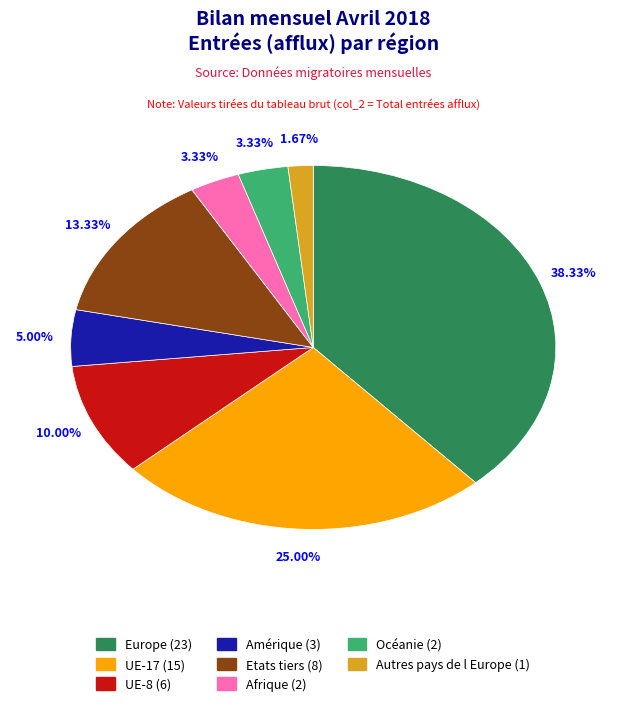

To the nearest percent, what portion does Autres pays de l Europe represent?

2%